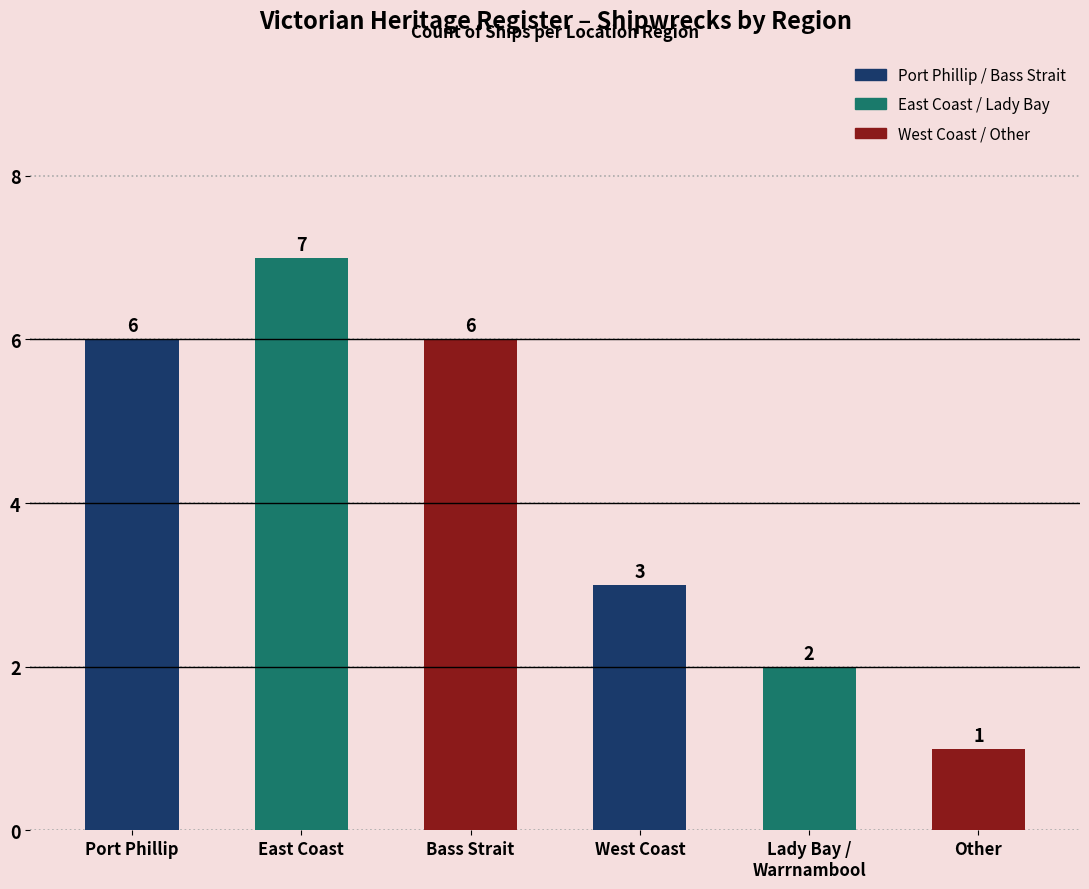

How many series are shown in this chart?

1